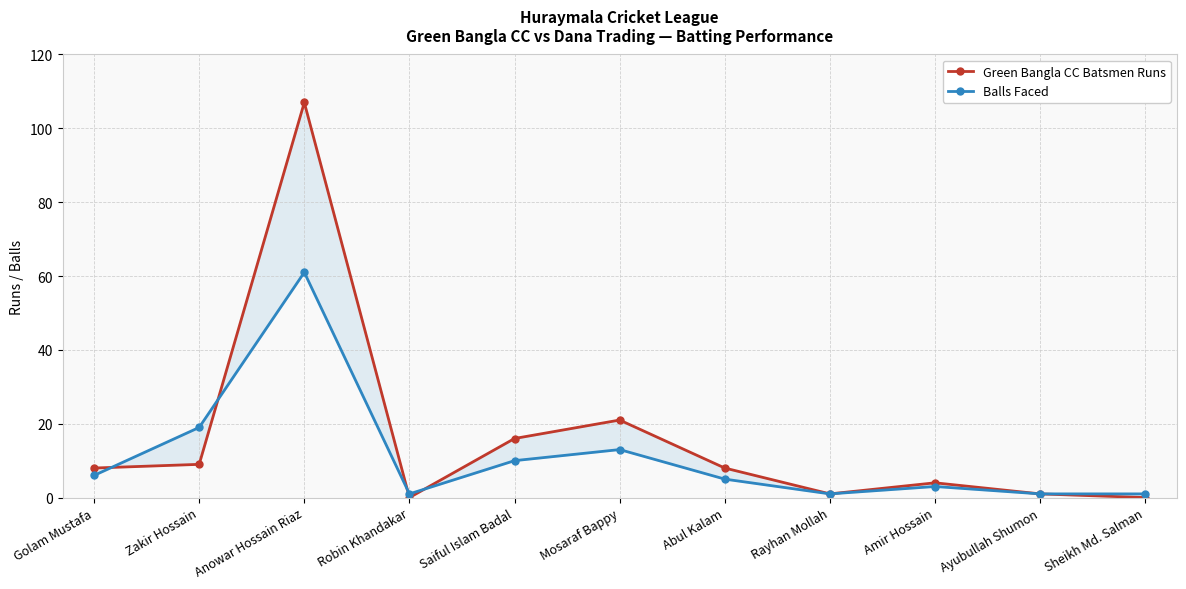

What is the value of the Green Bangla CC Batsmen Runs point at the 5th from the left?

16